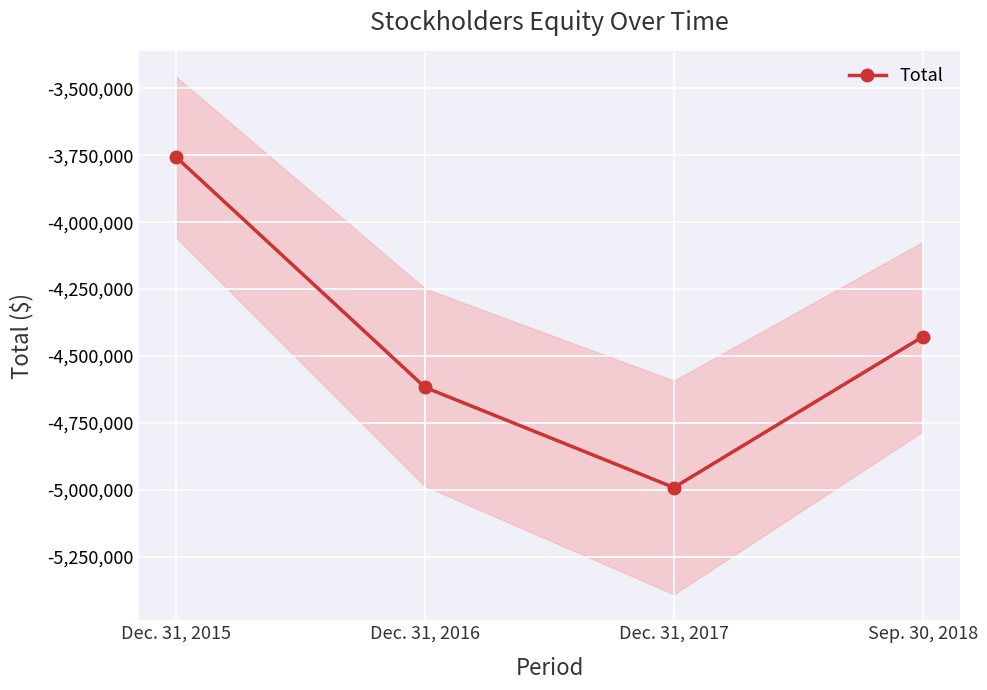

What is the greatest value displayed?

-3757002